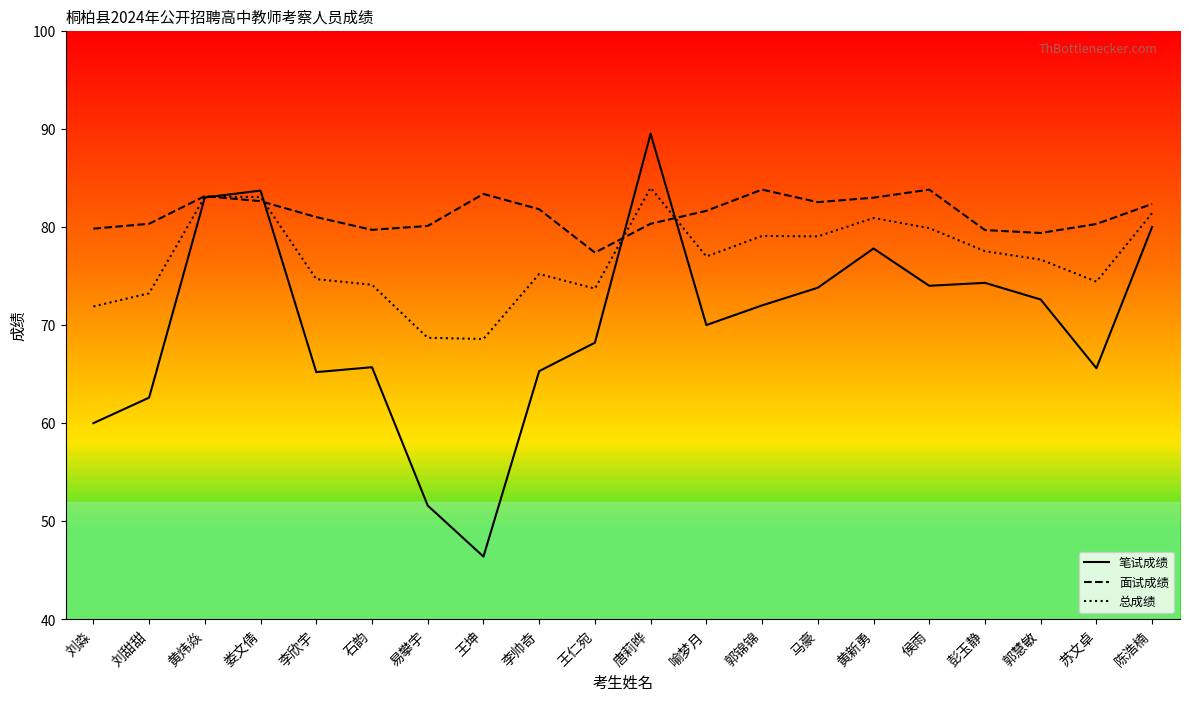

What is the value of the 笔试成绩 point at the 8th from the left?

46.4